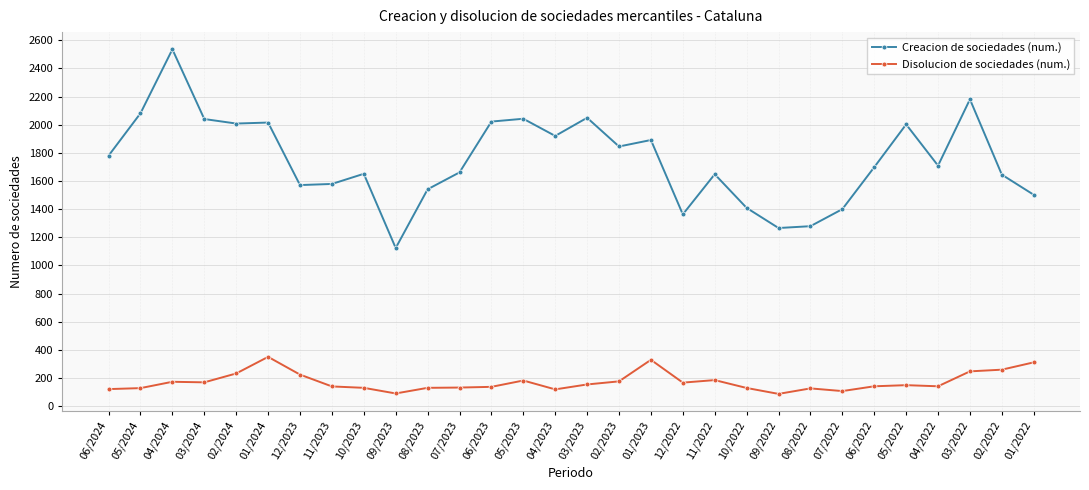

True or false: Disolucion de sociedades (num.) has more than 0 interior local peaks.

True